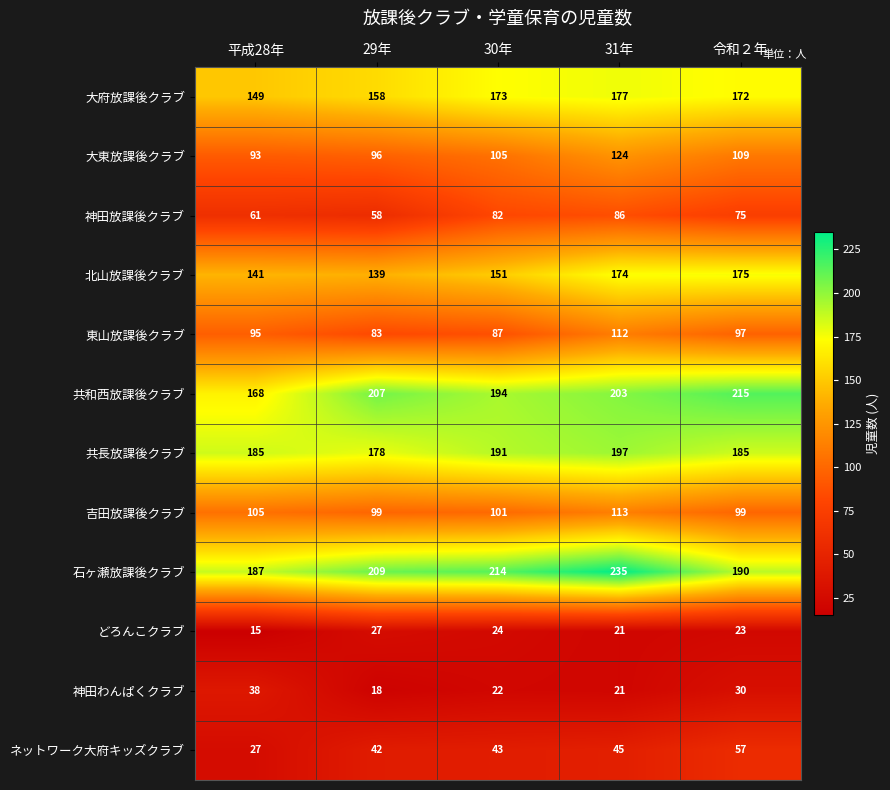

At how many categories does at least one series exceed 141?

5